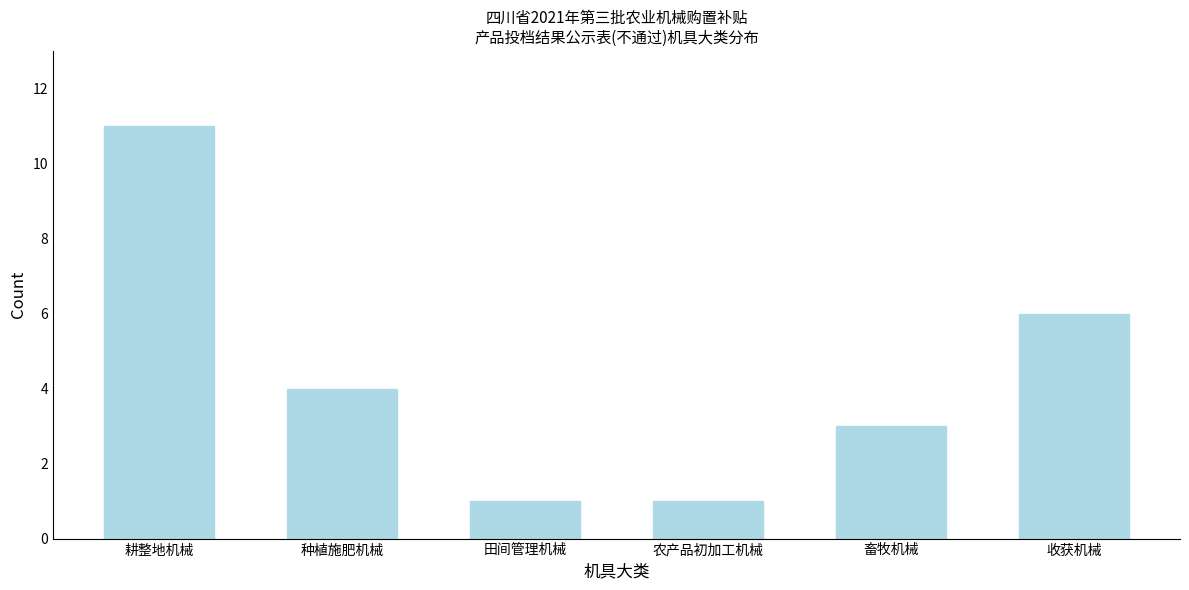

Reading left to right, transcribe all the data shown in this chart.

耕整地机械=11	种植施肥机械=4	田间管理机械=1	农产品初加工机械=1	畜牧机械=3	收获机械=6